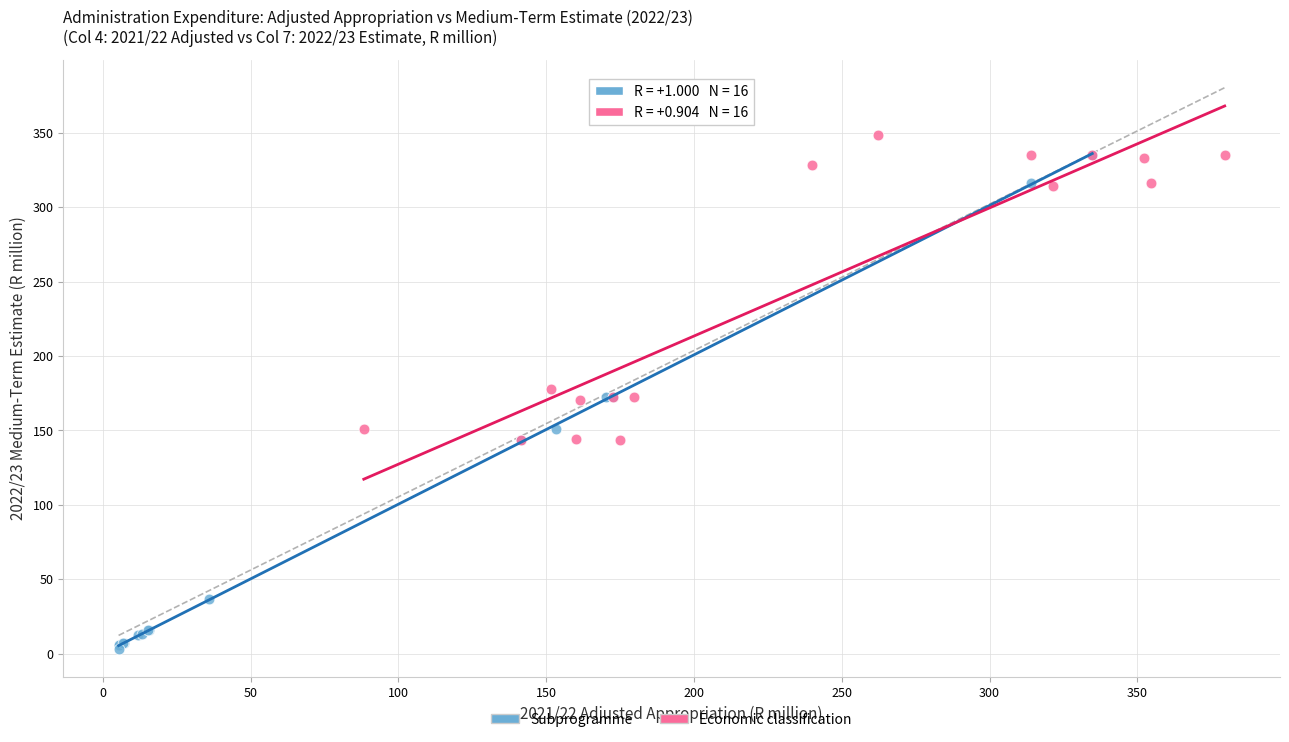

Which series has the widest spread of Y values?

Subprogramme